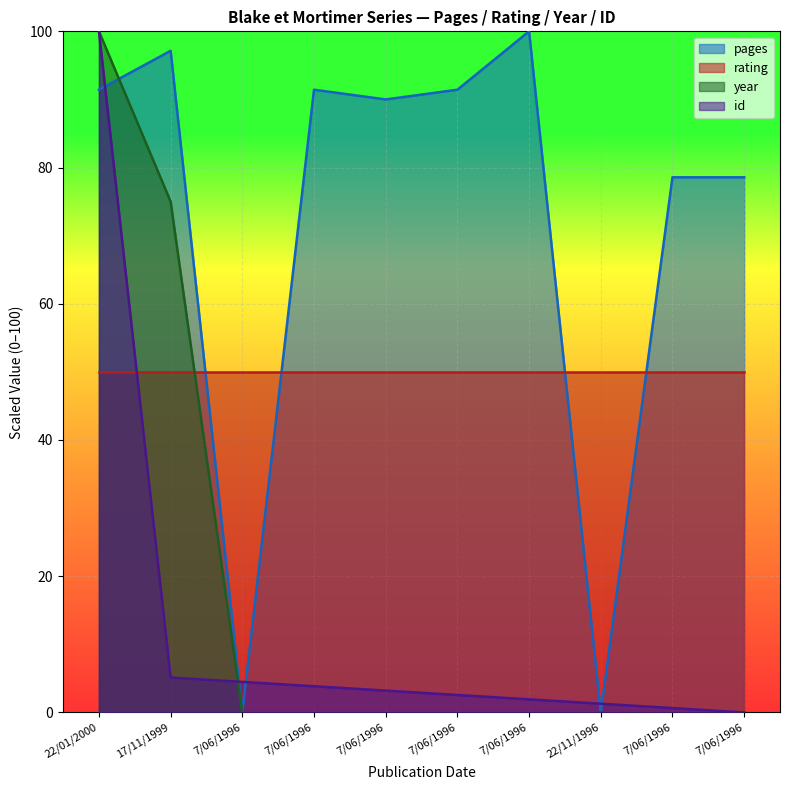

How many series are shown in this chart?

4